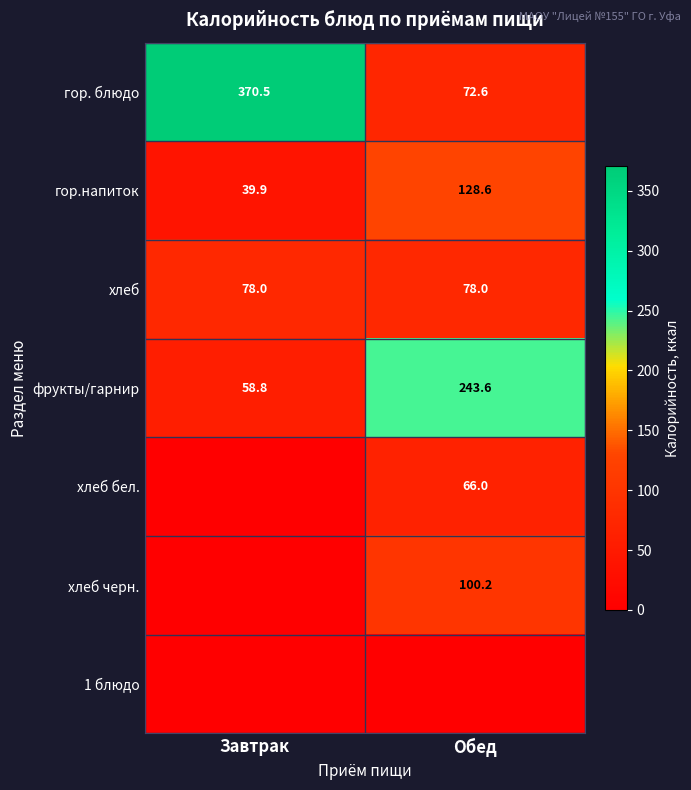

At which label is гор.напиток closest to 84?

Завтрак